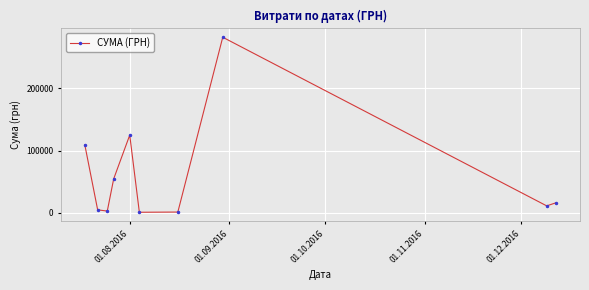

What is the greatest value displayed?

282495.1